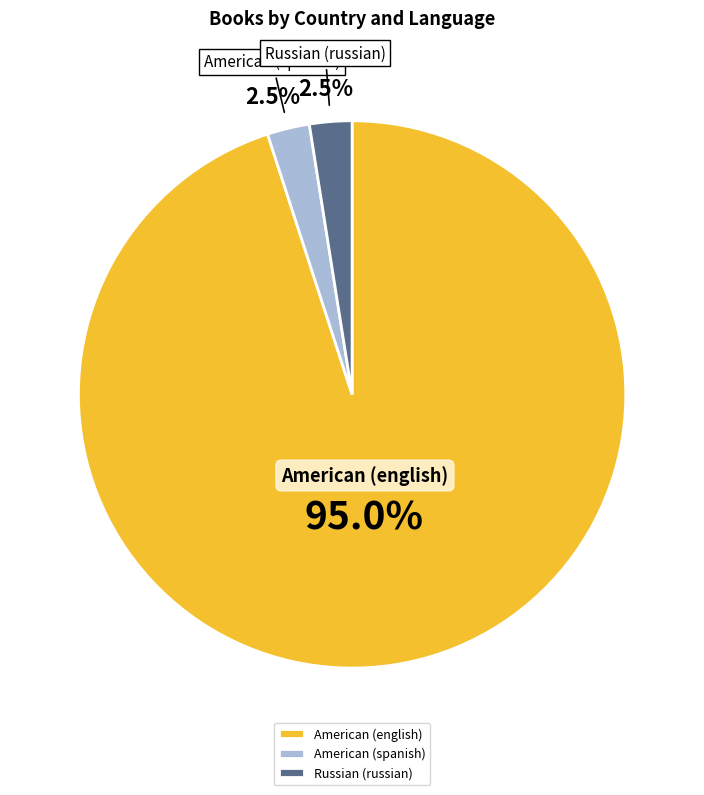

What is the ratio of the value at American (spanish) to the value at Russian (russian)?

1.0